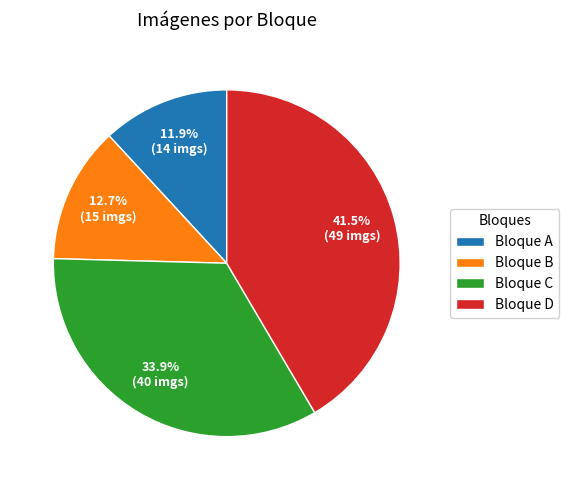

Between Bloque B and Bloque C, which is larger?

Bloque C